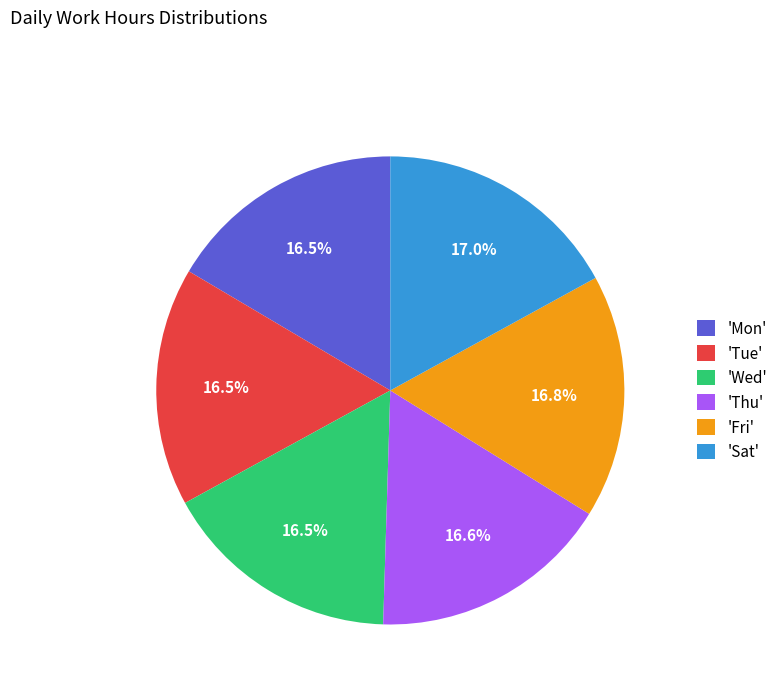

Count the number of slices in the pie.

6